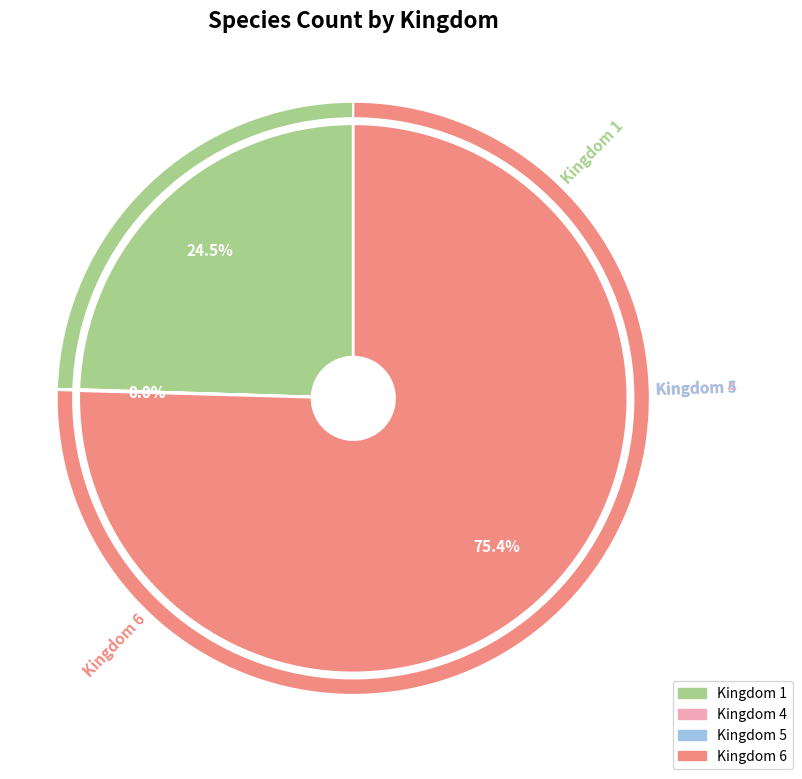

Combined, do 6 and 5 account for over 50%?

Yes